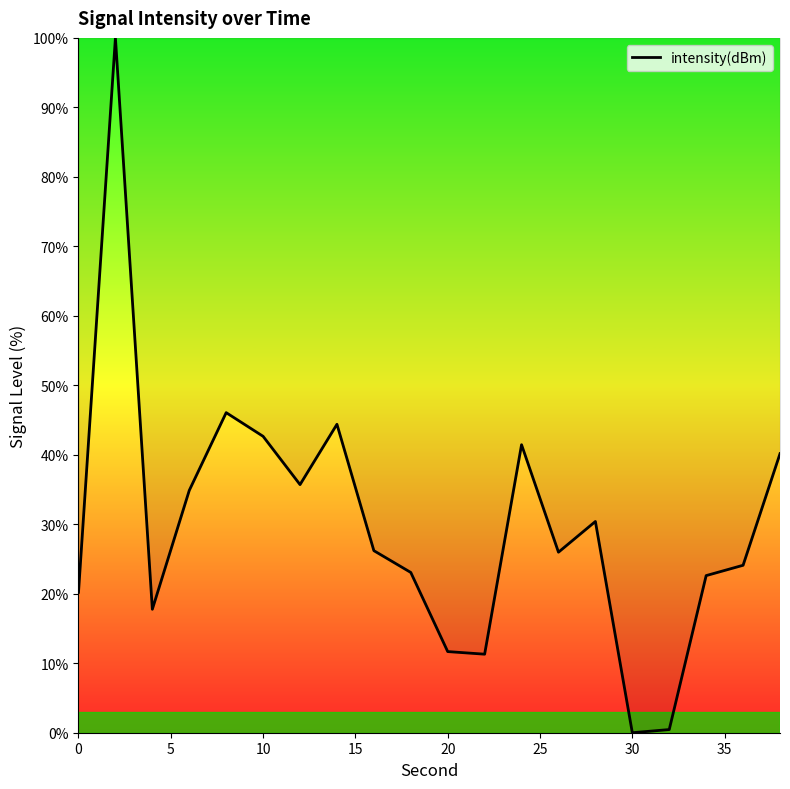

What is the maximum value shown in the chart?

100.0